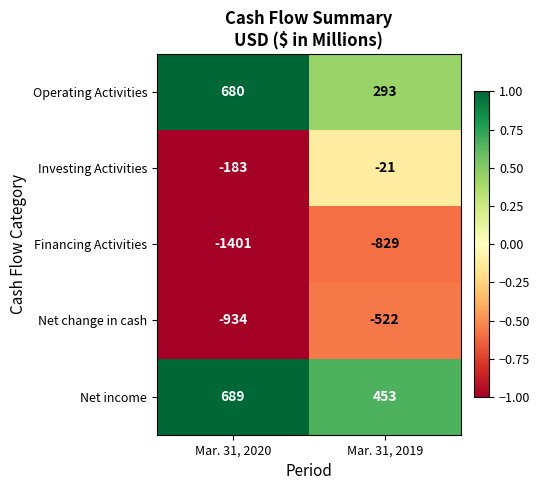

Which label corresponds to the largest value in the chart?

Mar. 31, 2020